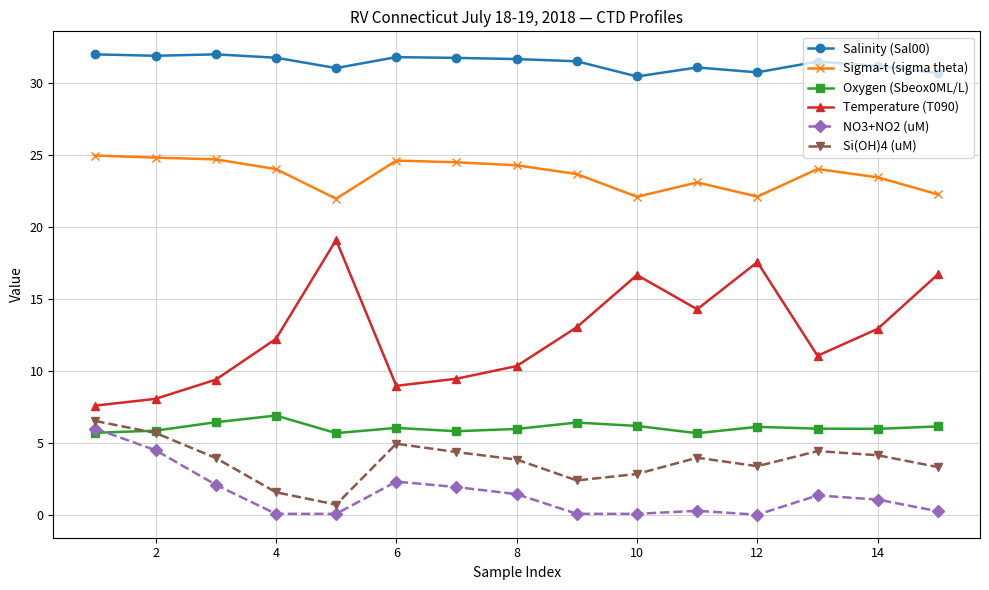

Which series has the largest range (max minus min)?

Temperature (T090)